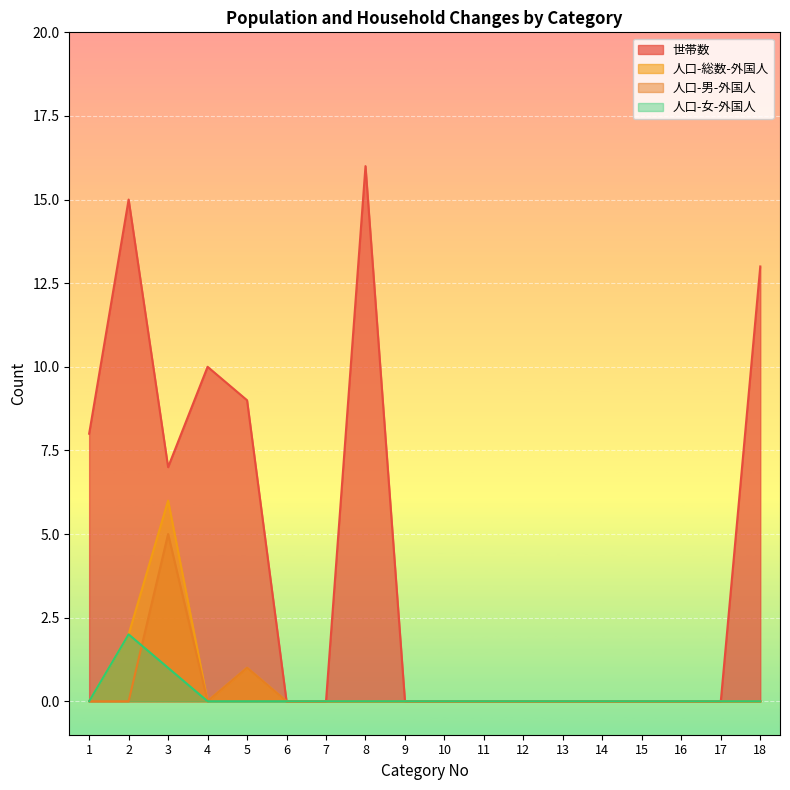

What is the difference between the maximum and minimum values in the 人口-総数-外国人 series?

6